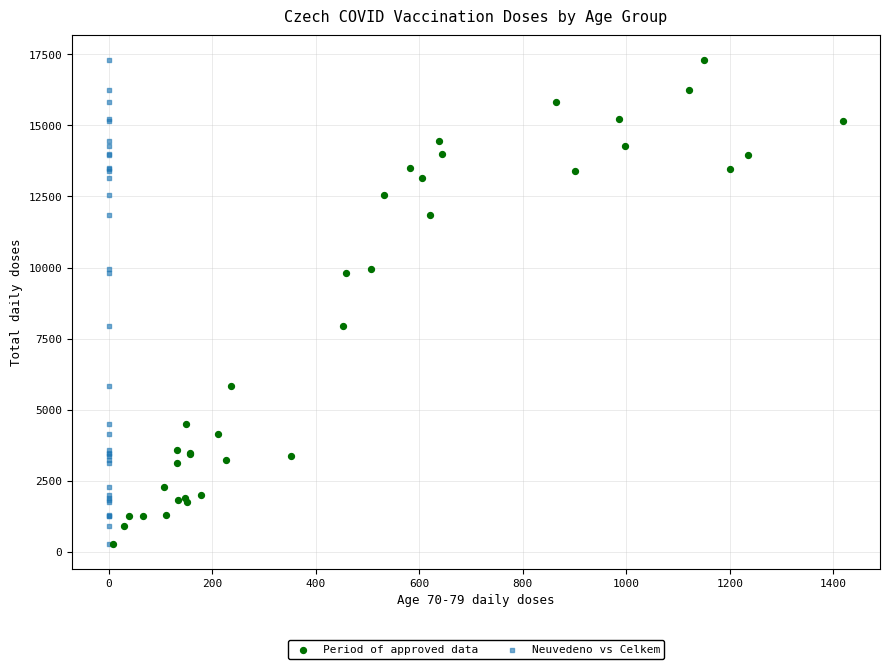

What are all the series names shown in the legend?

Period of approved data, Neuvedeno vs Celkem